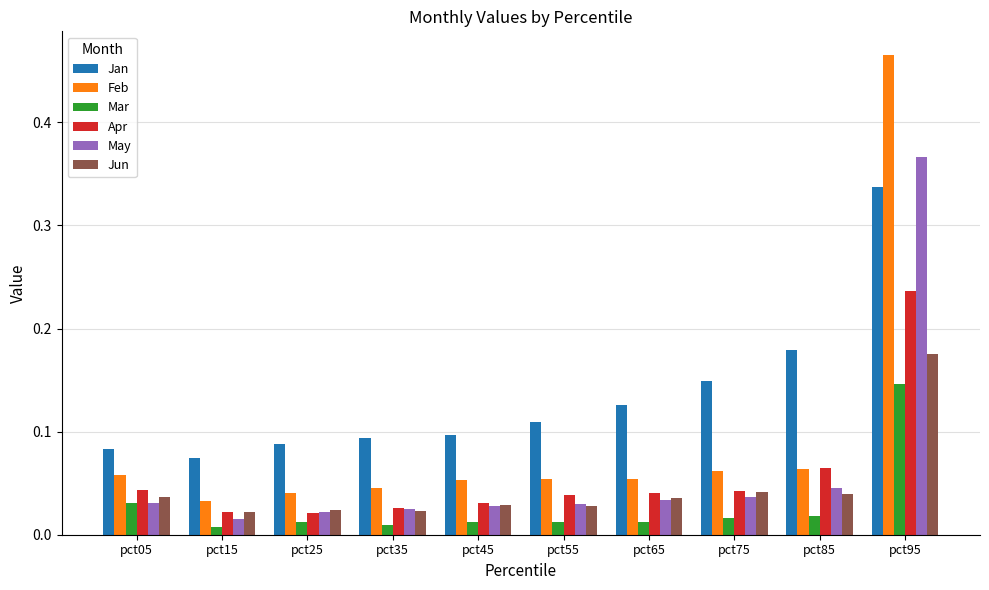

Which series has the largest range (max minus min)?

Feb